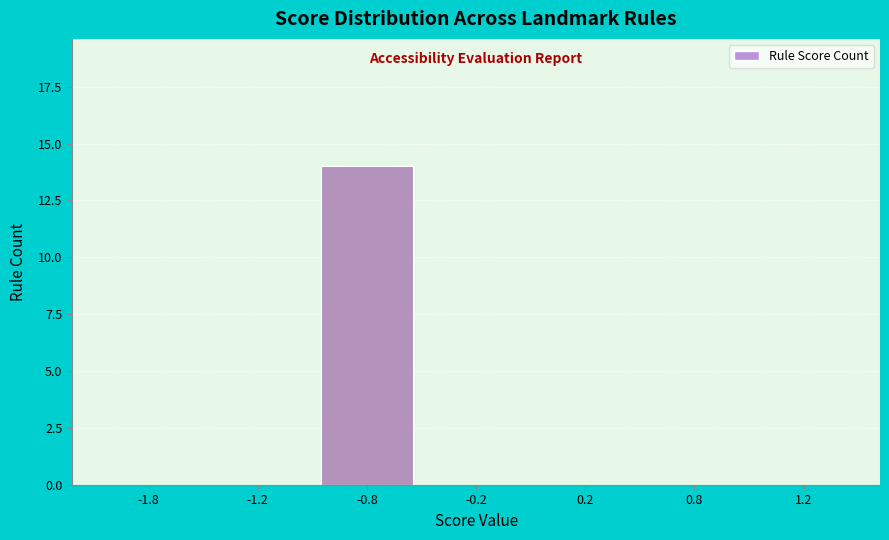

Reading right to left, list all the values displayed in this chart.

1.2=0	0.8=0	0.2=0	-0.2=0	-0.8=14	-1.2=0	-1.8=0